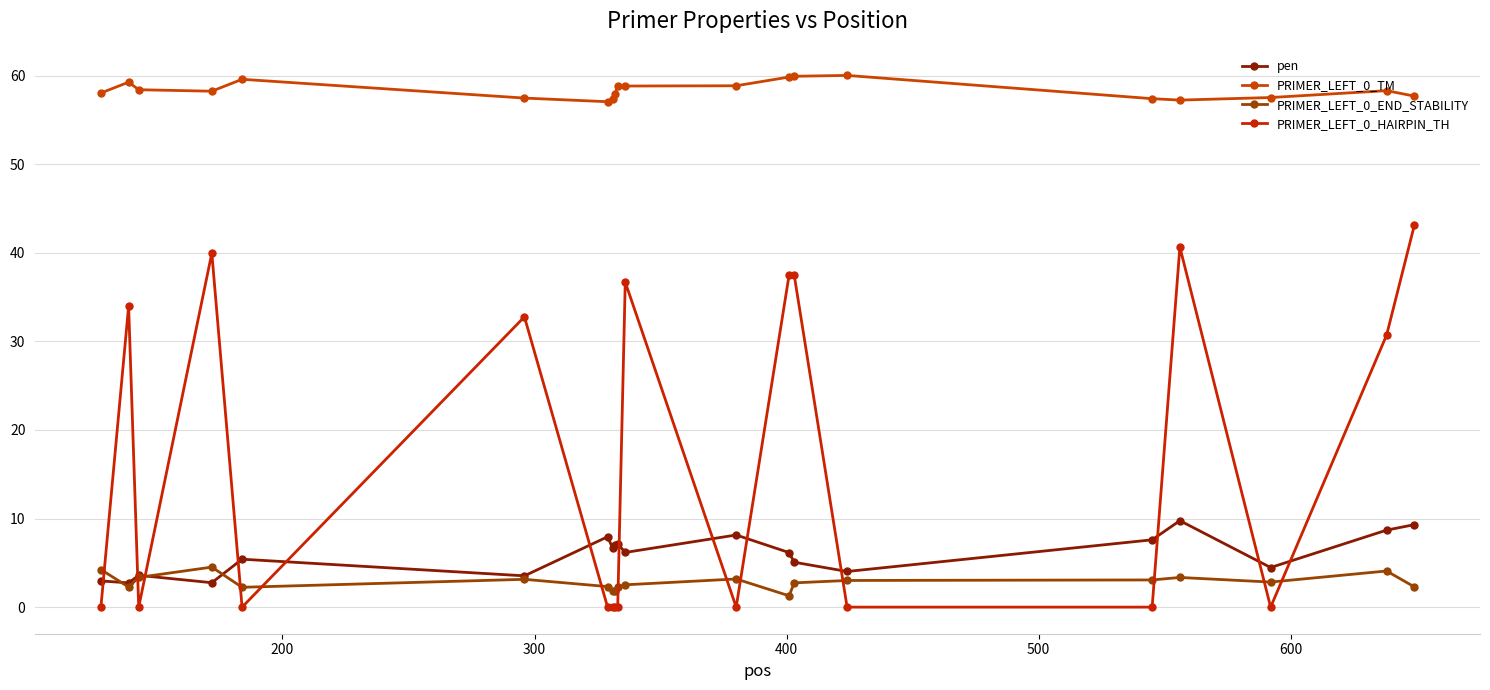

Does the chart have visible grid lines?

Yes